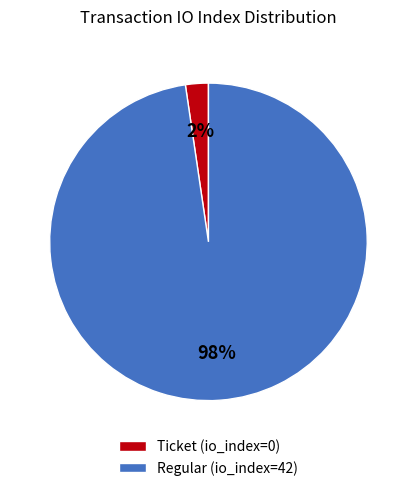

What percentage is the Ticket (io_index=0) slice, to the nearest percent?

2%